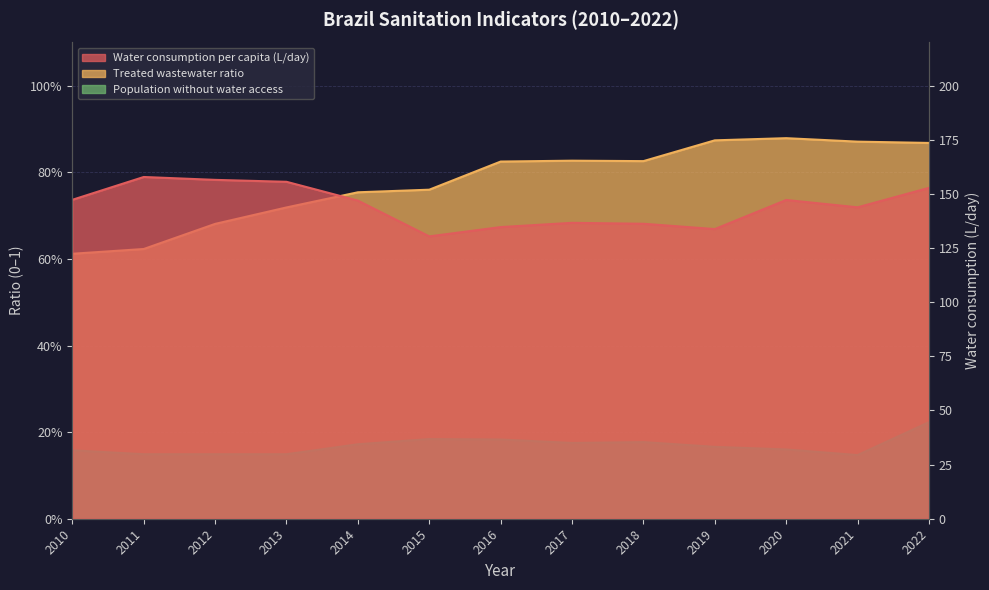

What is the lowest value of the Treated wastewater ratio series?

0.6